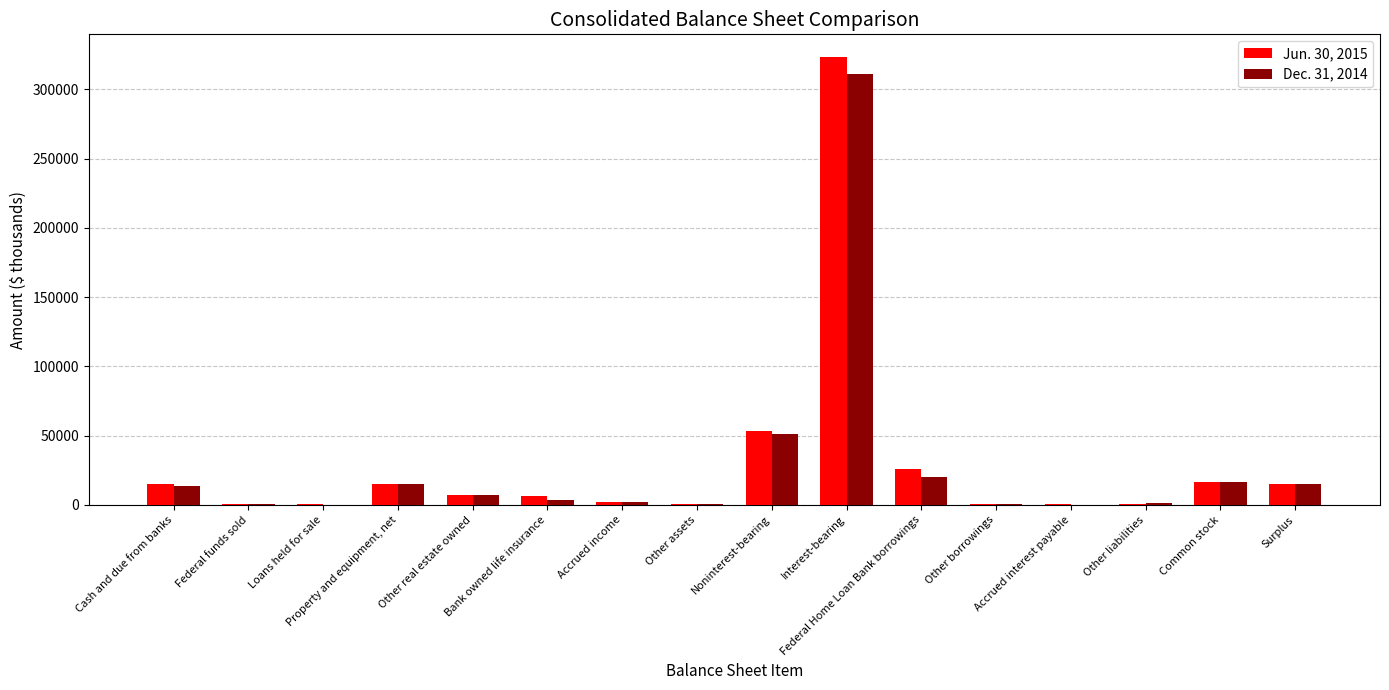

At which label does Dec. 31, 2014 first exceed 6986?

Cash and due from banks